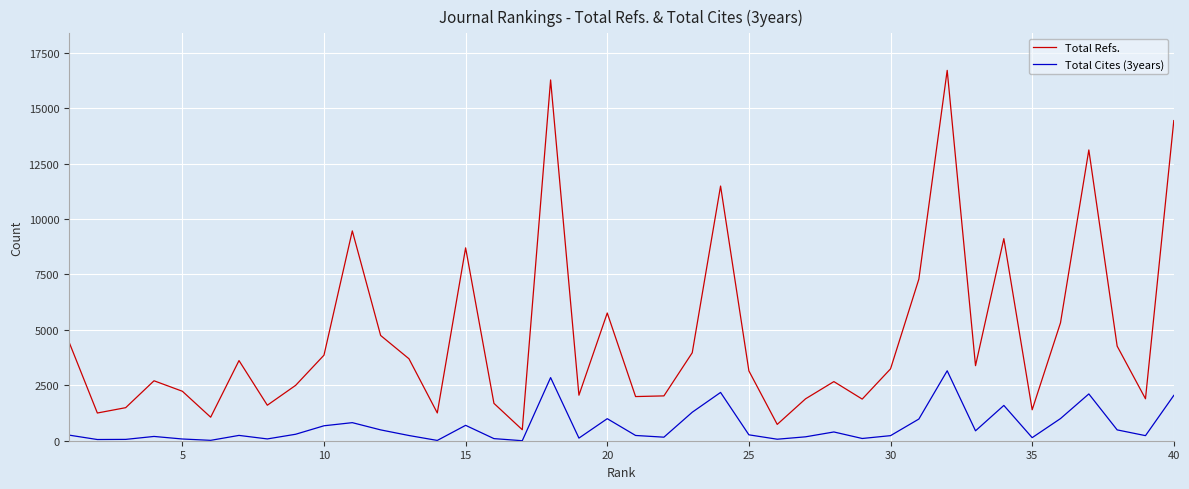

Which series has the largest total across all categories?

Total Refs.